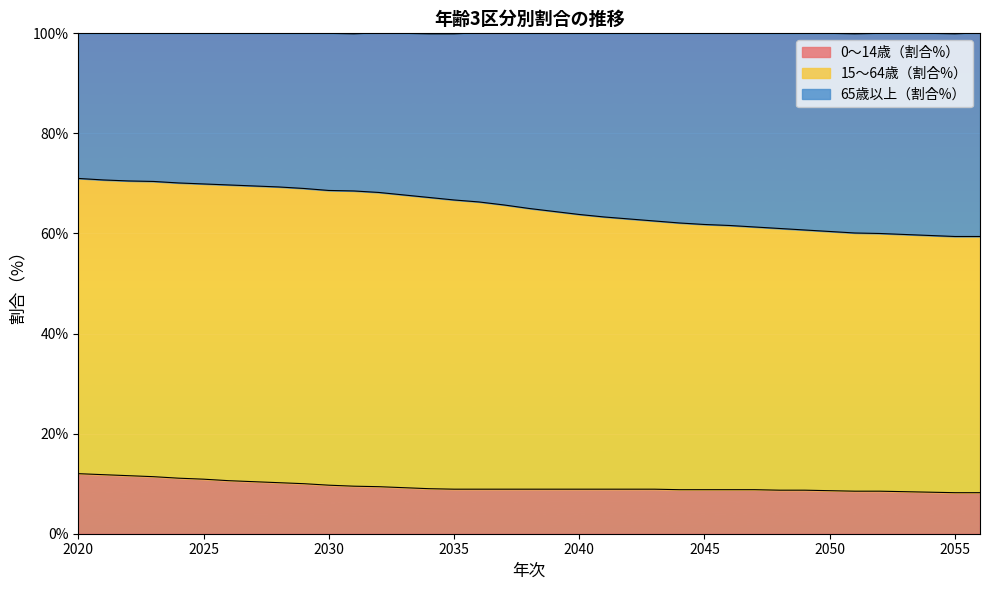

What is the minimum value for 0～14歳（割合%）?

8.2